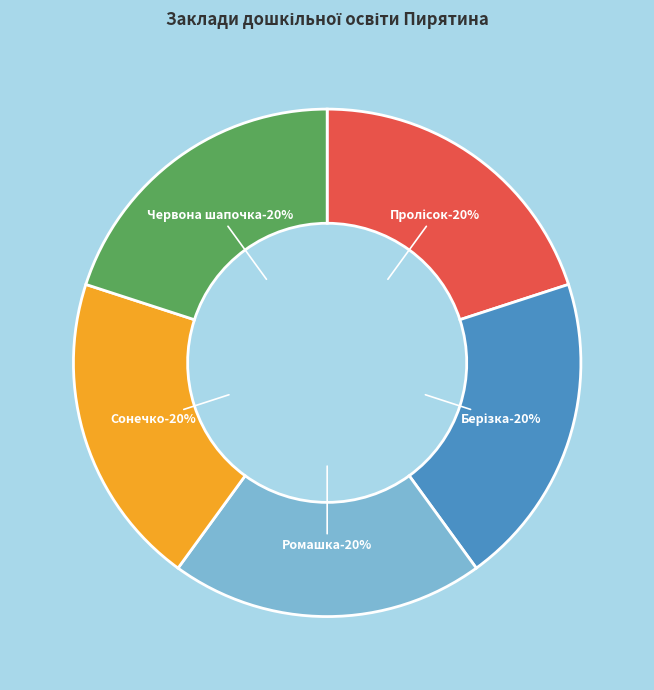

Is the sum of Пирятинський ЗДО "Червона шапочка" and Пирятинський ЗДО "Пролісок" greater than half?

No